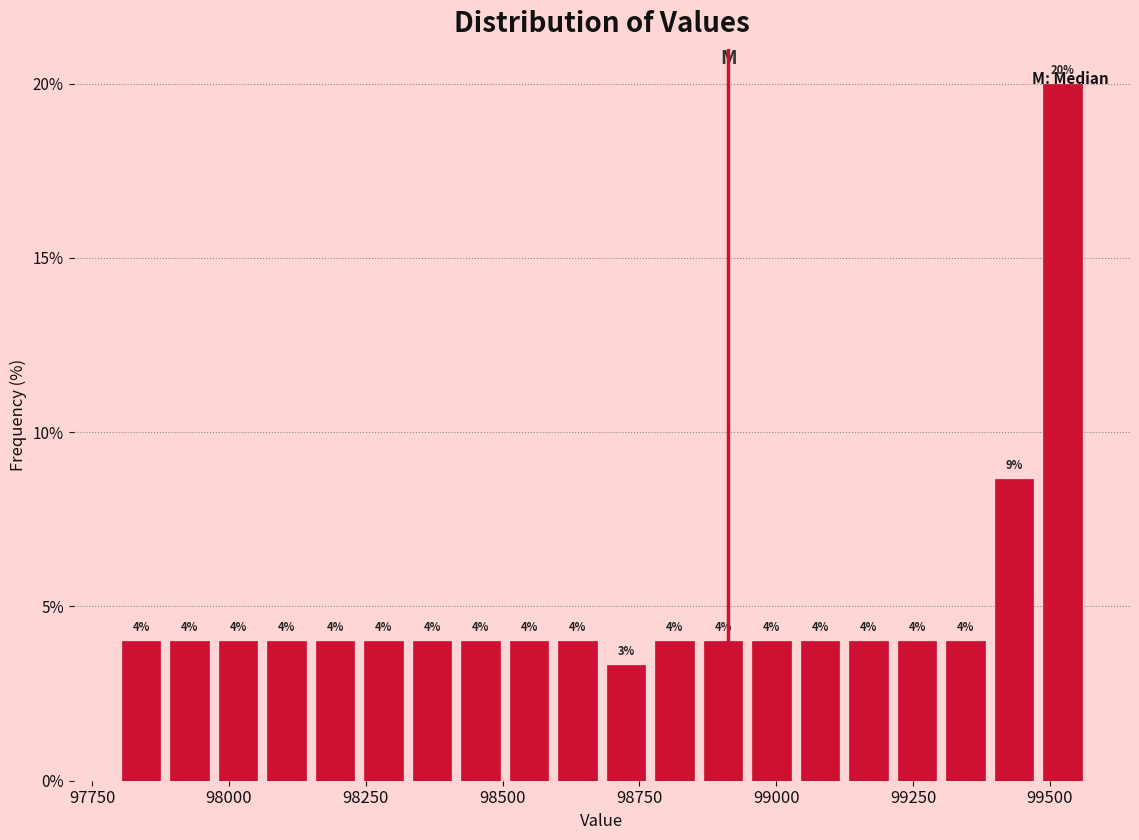

Read against the x-axis, roughly where is the centre of the tallest bar?

99500